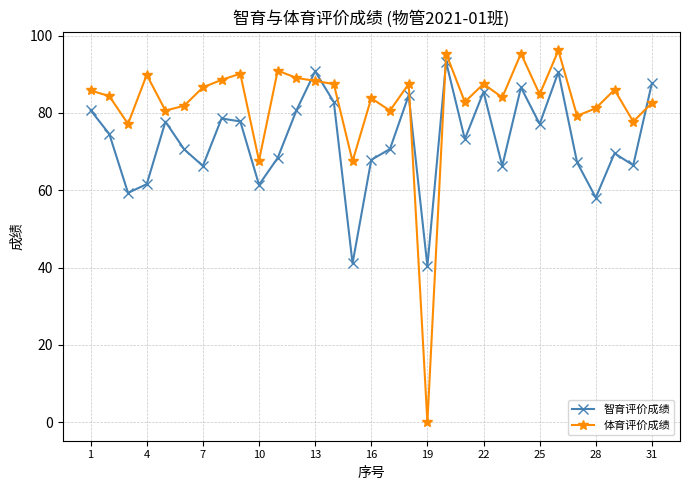

What are all the series names shown in the legend?

智育评价成绩, 体育评价成绩